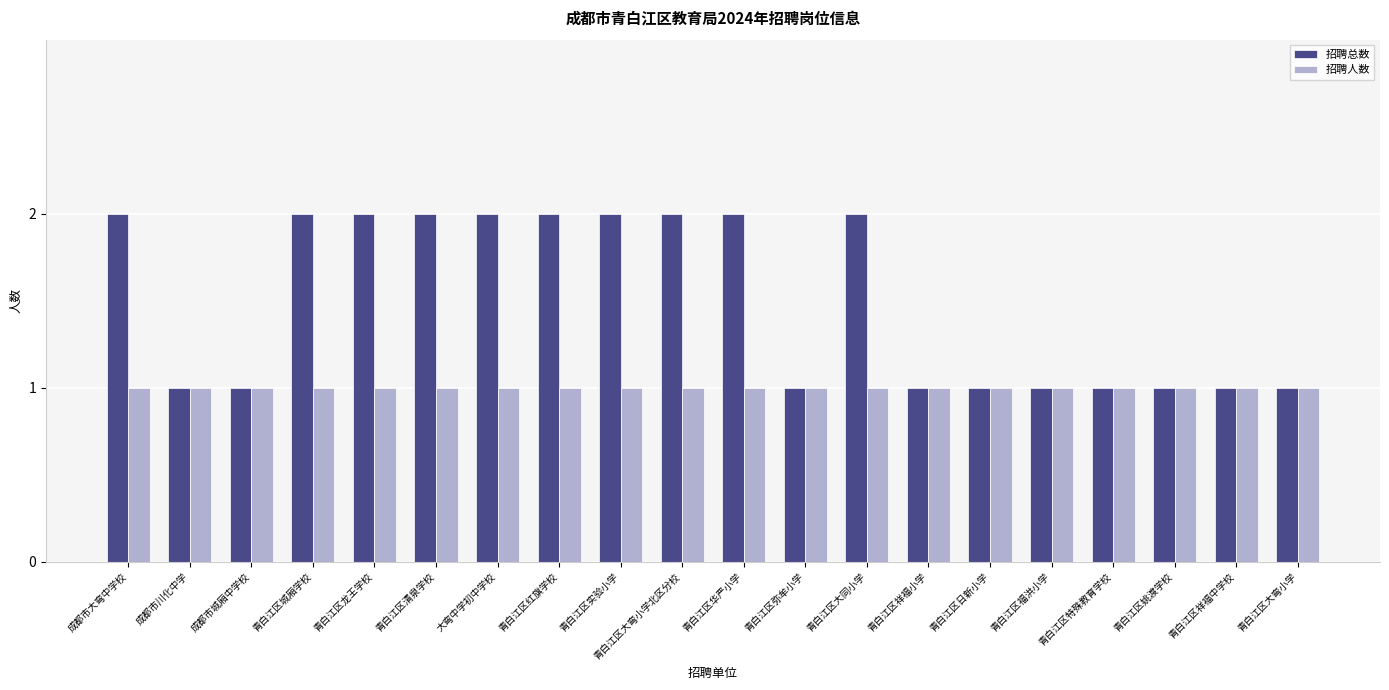

What is the sum of the 招聘总数 values at 青白江区祥福小学 and 青白江区华严小学?

3